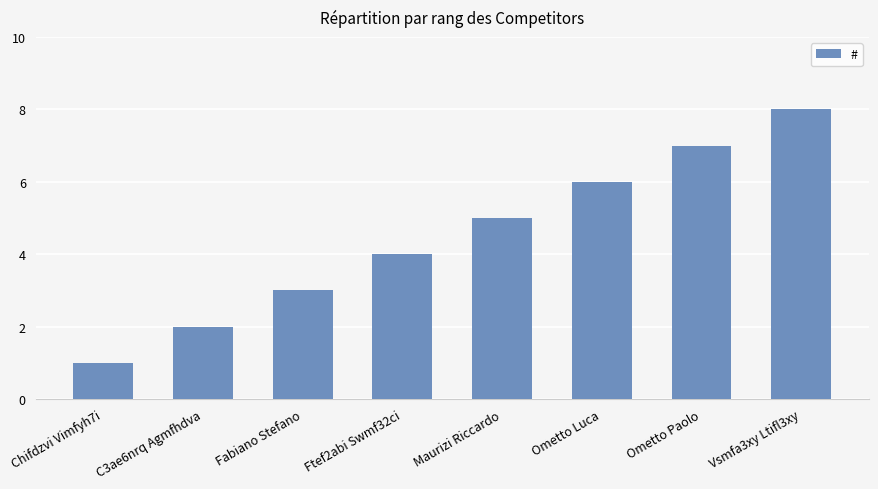

List the labels in order of value, largest first.

Vsmfa3xy Ltifl3xy, Ometto Paolo, Ometto Luca, Maurizi Riccardo, Ftef2abi Swmf32ci, Fabiano Stefano, C3ae6nrq Agmfhdva, Chifdzvi Vimfyh7i